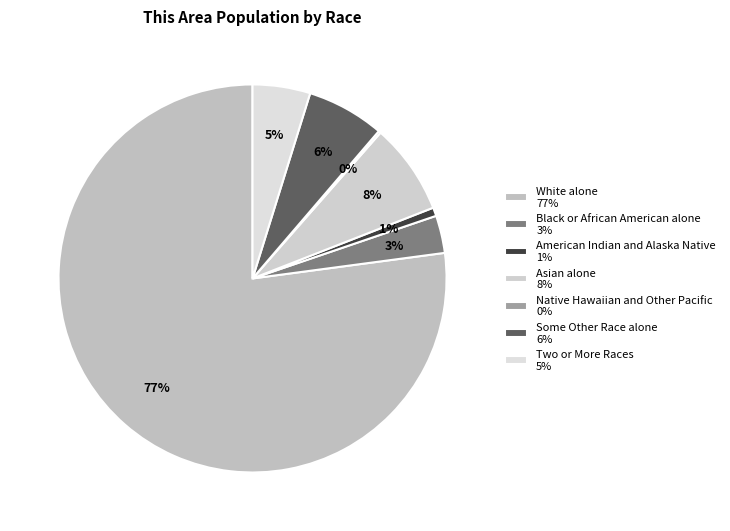

To the nearest percent, what portion does Black or African American alone represent?

3%